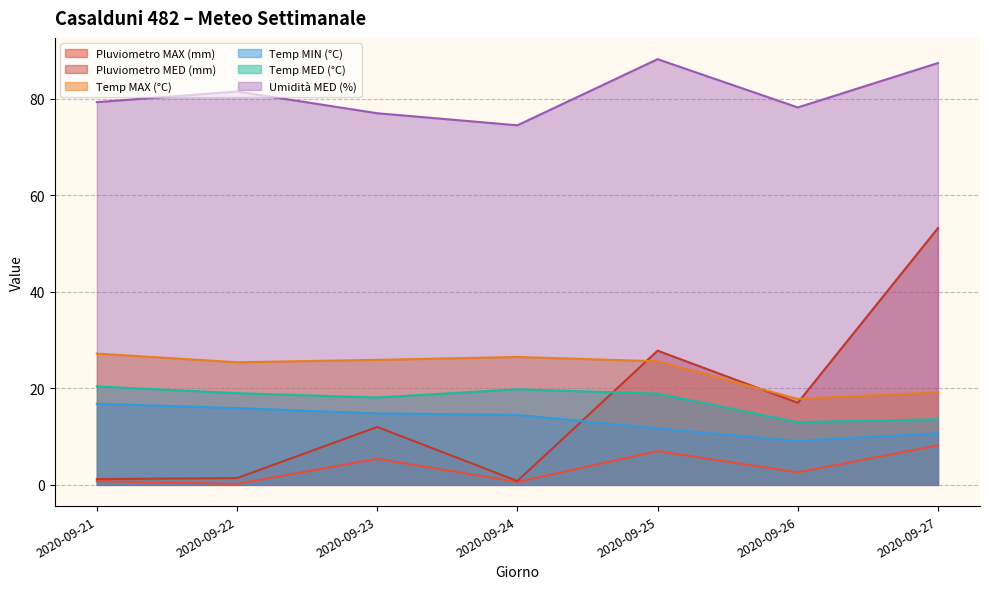

What is the highest value of the Pluviometro MED (mm) series?

53.2